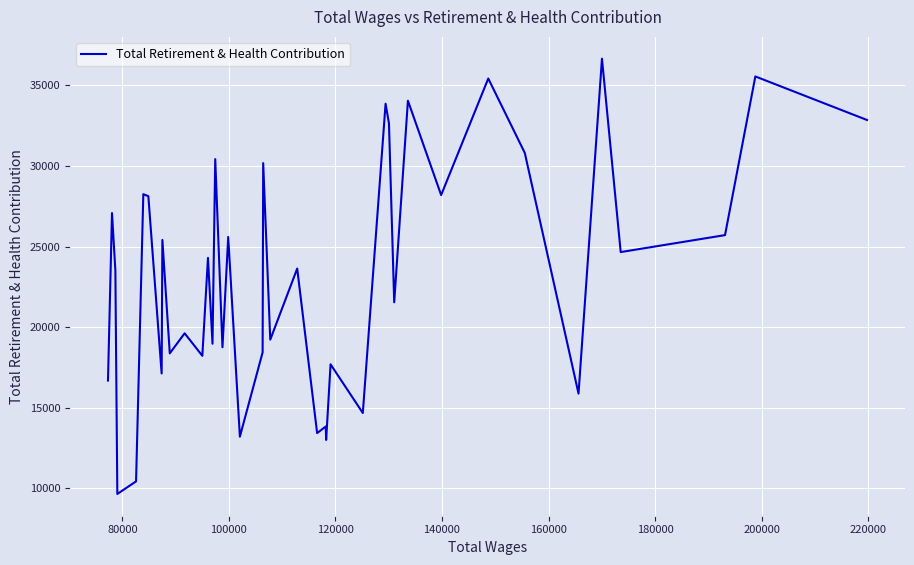

What is the difference between the maximum and minimum values?

26986